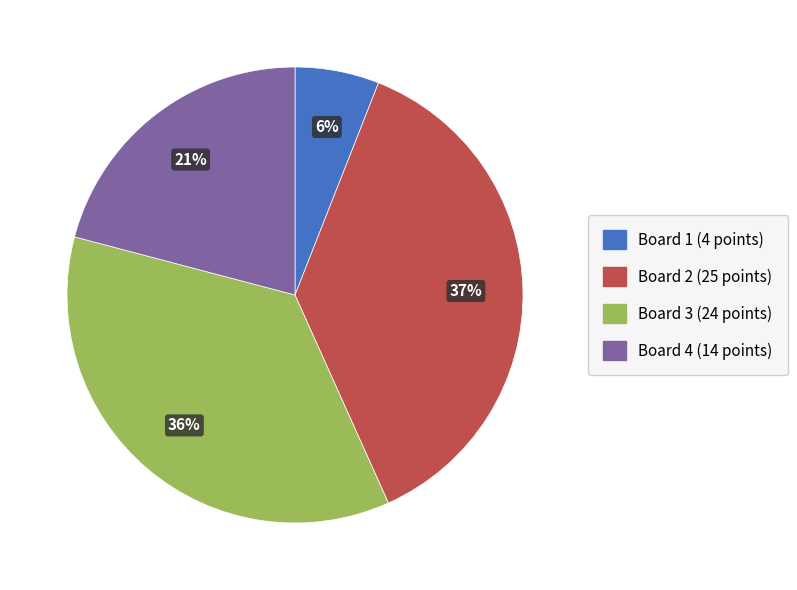

Is the sum of Board 3 and Board 1 greater than half?

No